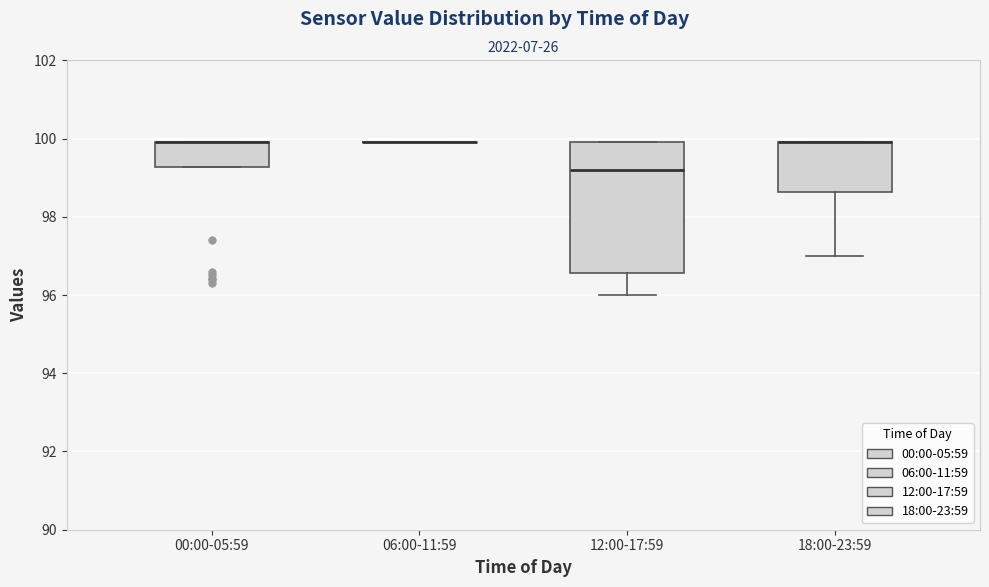

Where does the lower whisker of the box for 12:00-17:59 end on the y-axis? The values are not printed on the chart, so give them approximately, as read against the axis.

96.0